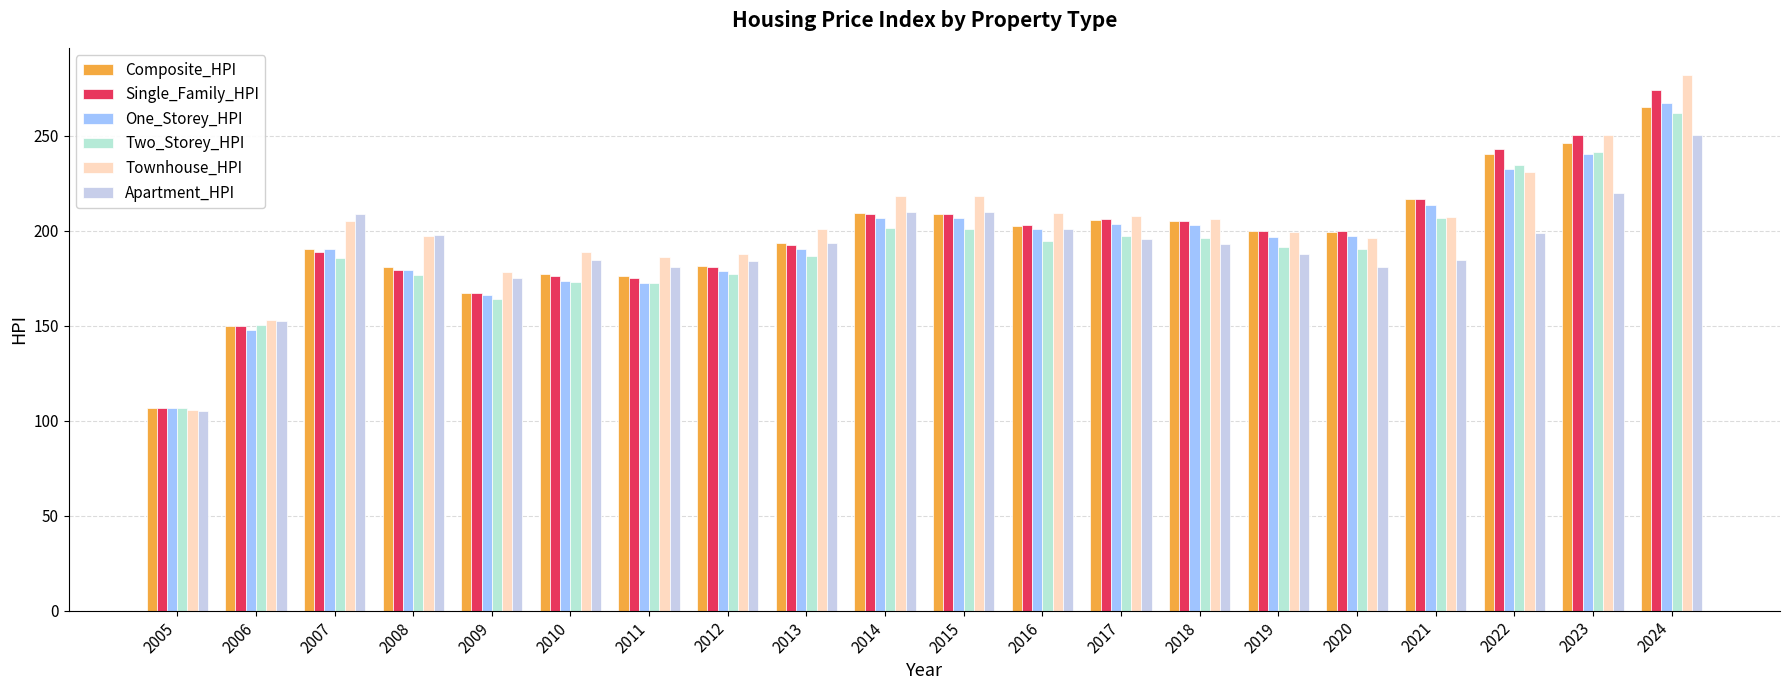

True or false: Single_Family_HPI has a value of 216.9 at 2021.

True